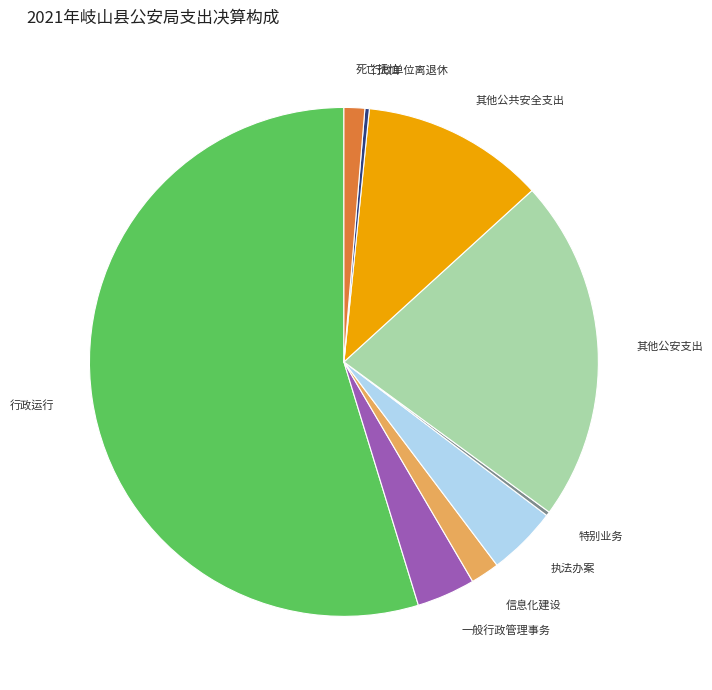

Is there a majority slice in this chart?

Yes